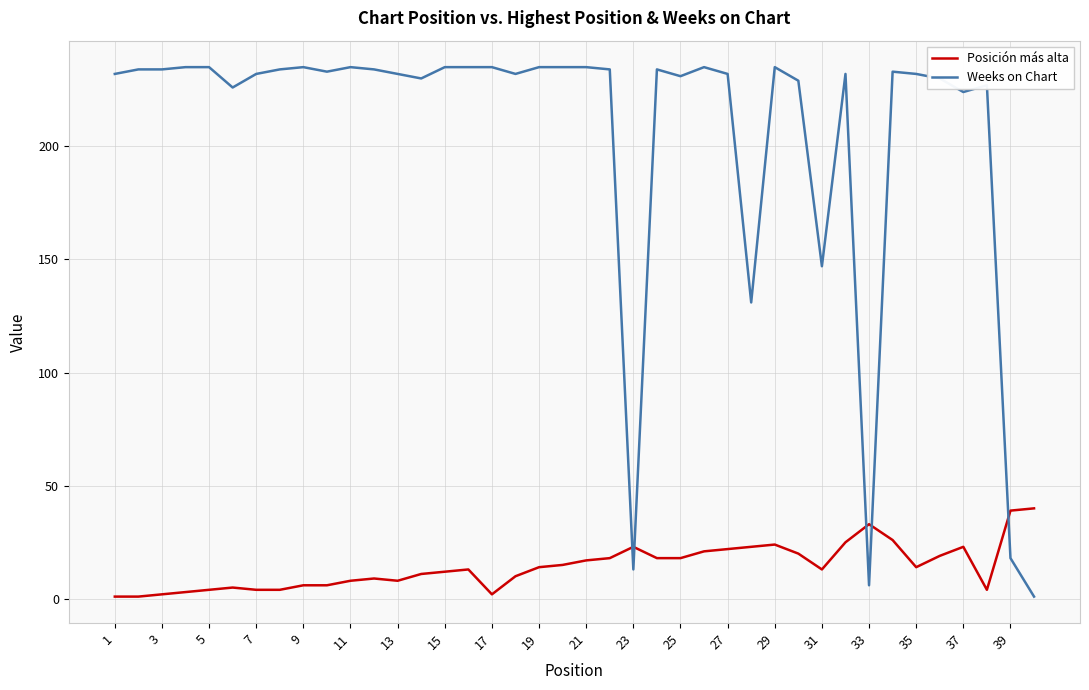

Which series has the largest range (max minus min)?

Weeks on Chart